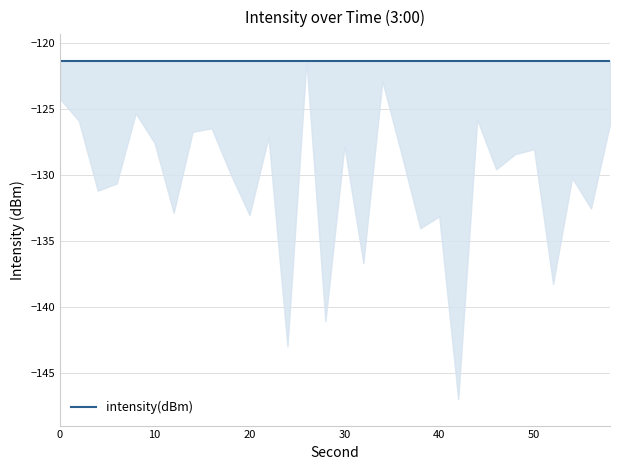

Which label corresponds to the largest value in the chart?

26